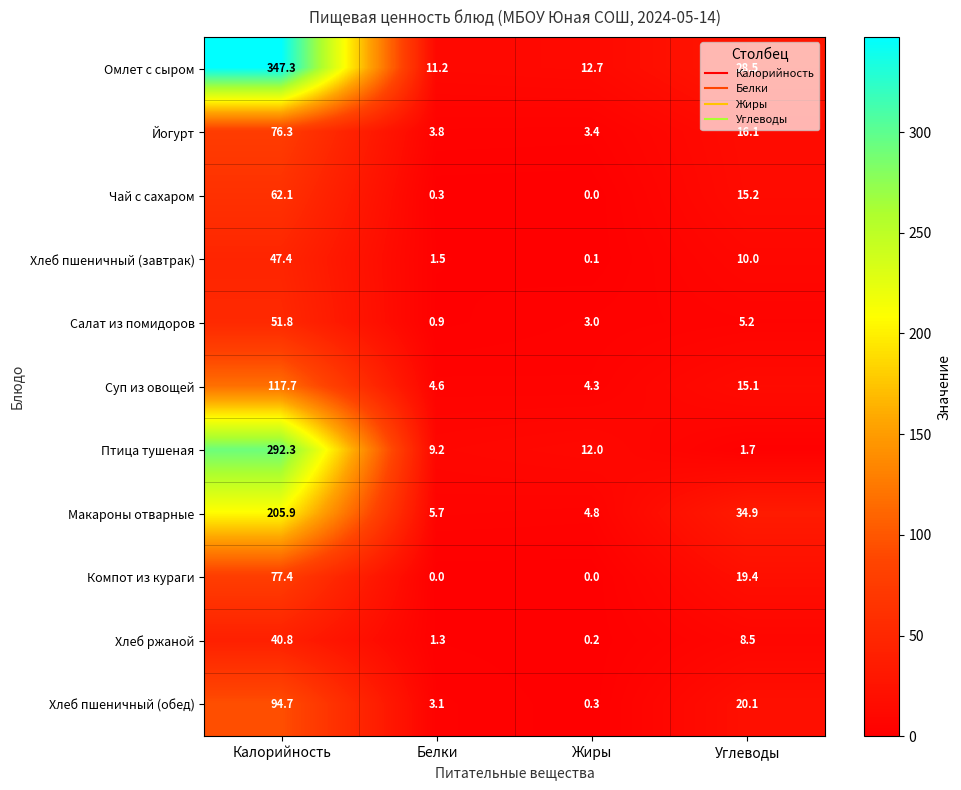

The Салат из помидоров series shows 0.9 at Белки. True or false?

True